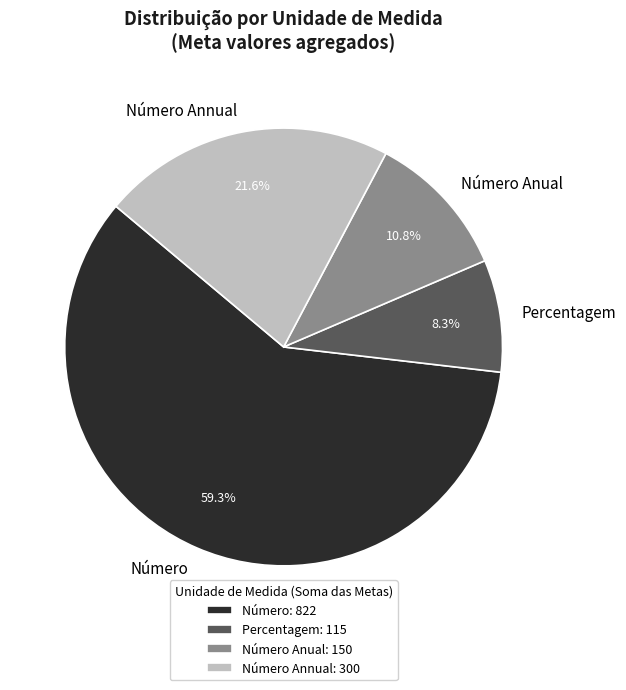

How many slices are in this pie chart?

4